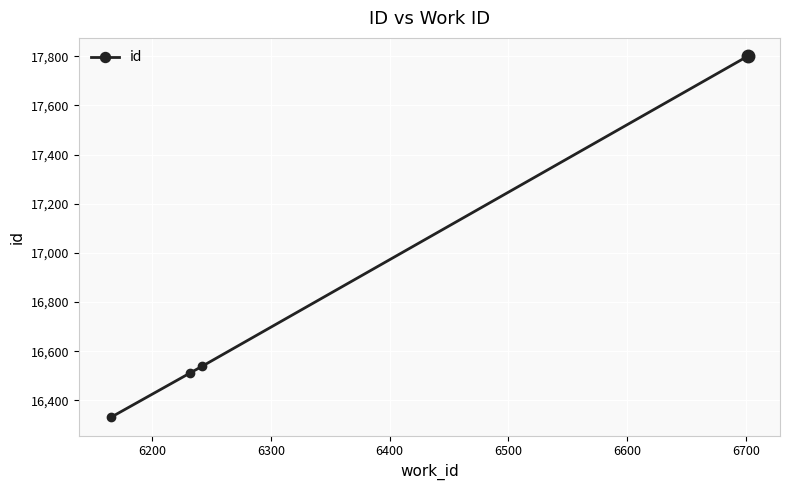

How many values are below 16539?

2